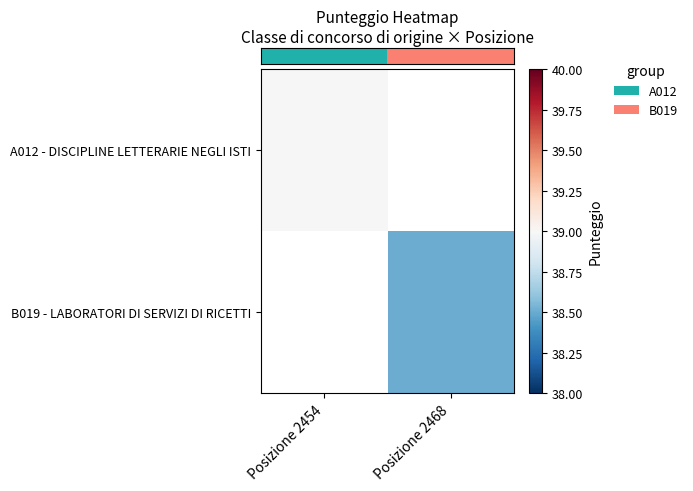

Rank the series at Posizione 2454 from lowest to highest value.

A012 - DISCIPLINE LETTERARIE NEGLI ISTI, B019 - LABORATORI DI SERVIZI DI RICETTI